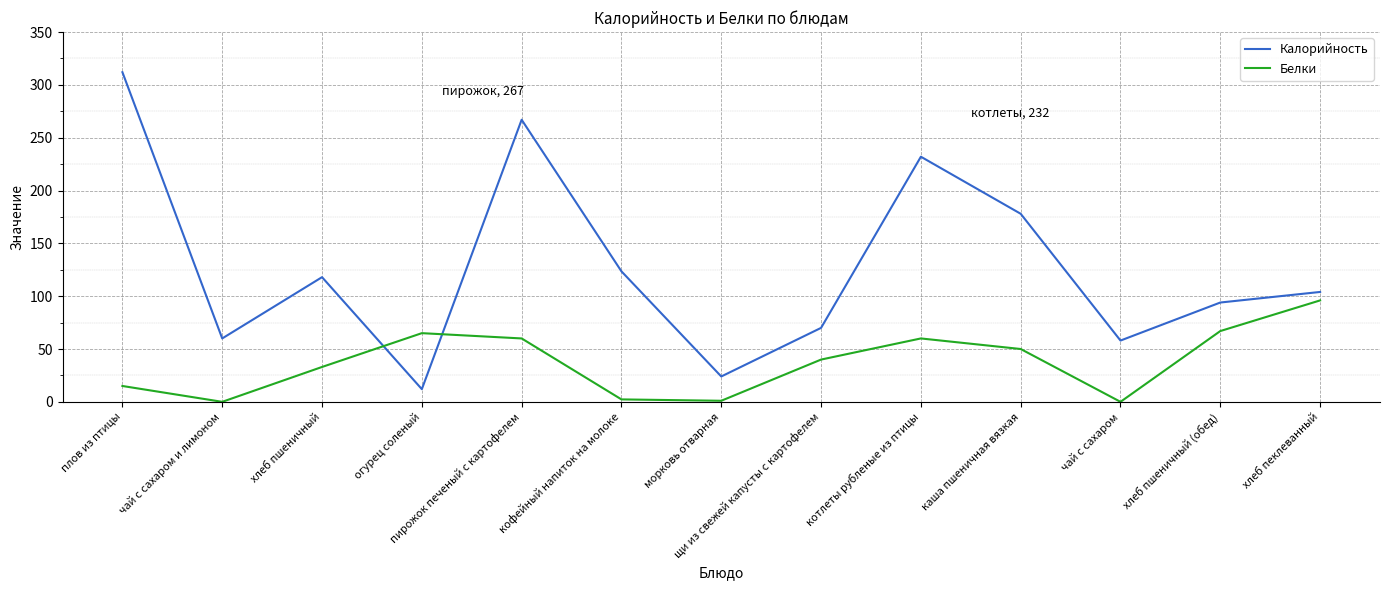

Is the value of Калорийность at хлеб пшеничный greater than the value of Белки at морковь отварная?

Yes